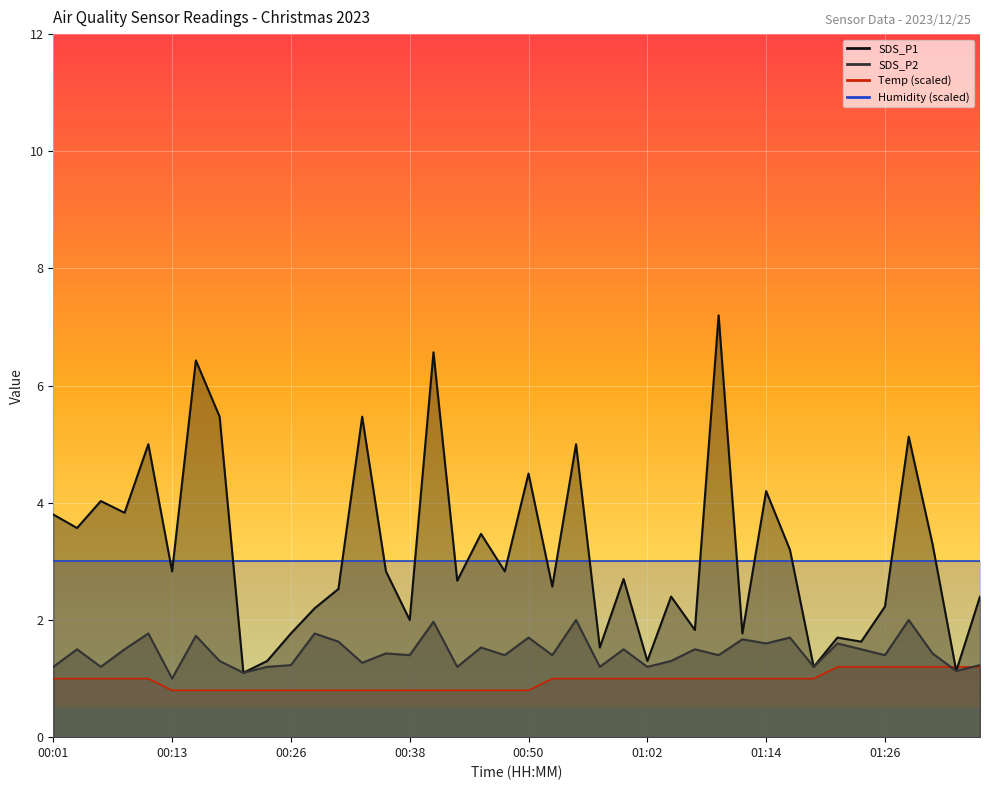

At which category does SDS_P1 reach its first local valley?

00:04